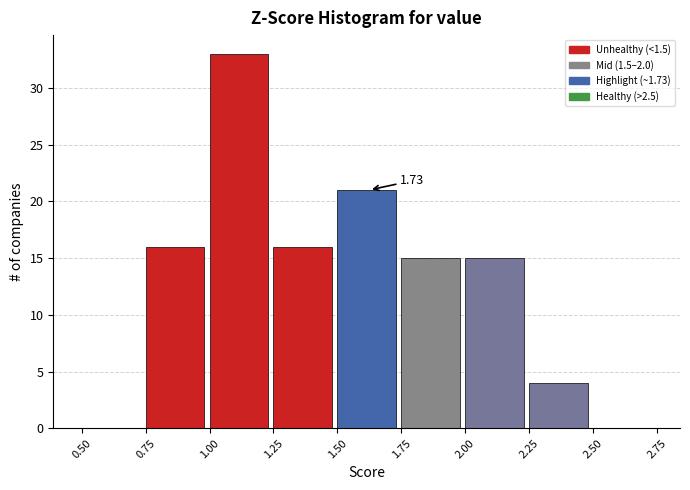

Which range on the x-axis has the tallest bar?

1.00 to 1.25